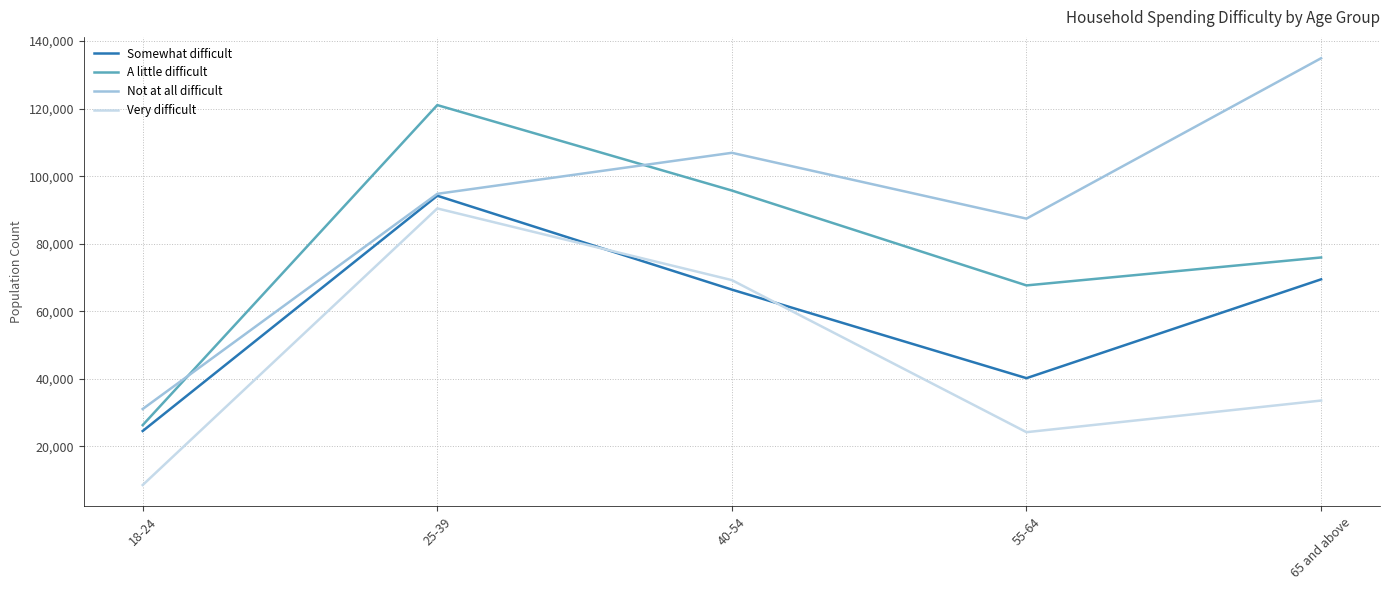

How many lines are shown in the chart?

4